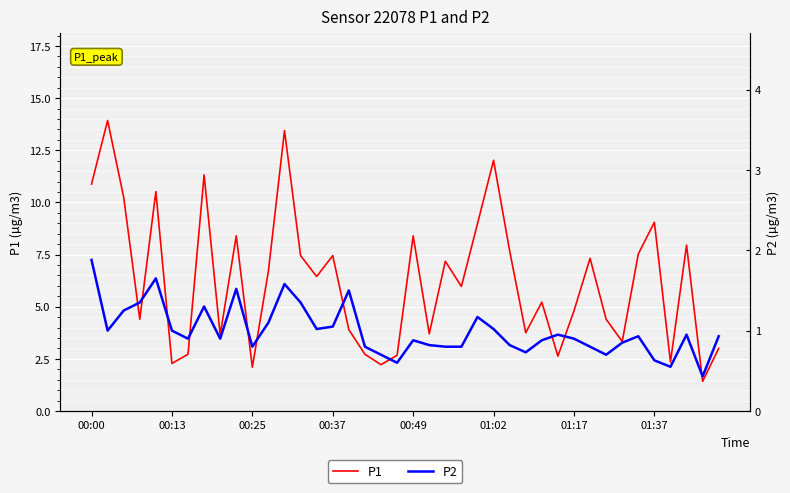

The value of P1 at 32 is 4.4. True or false?

True